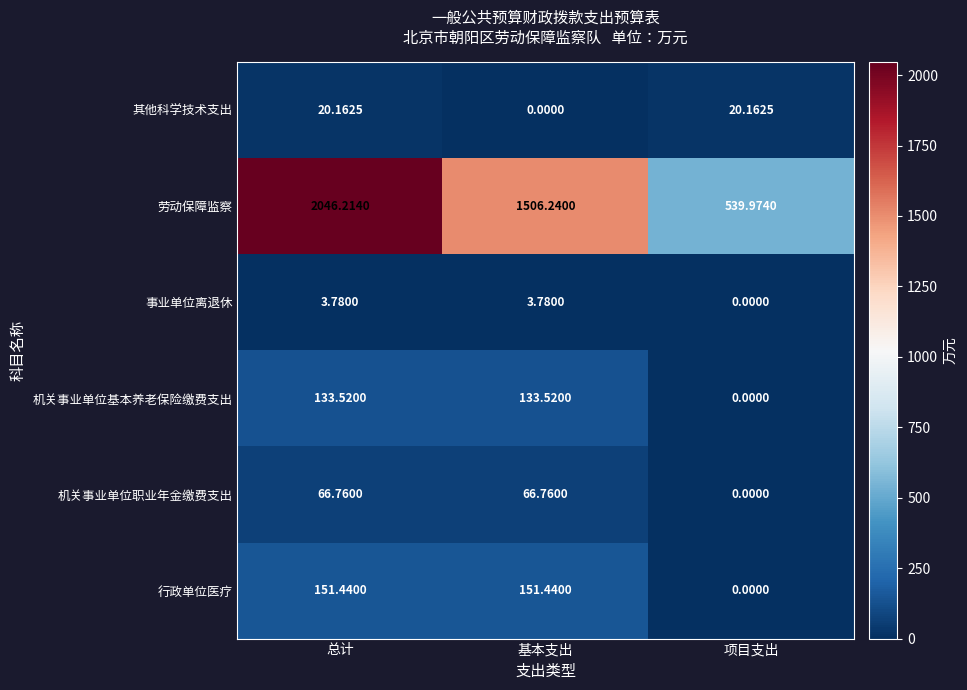

How many values in the 其他科学技术支出 series are below 20?

1